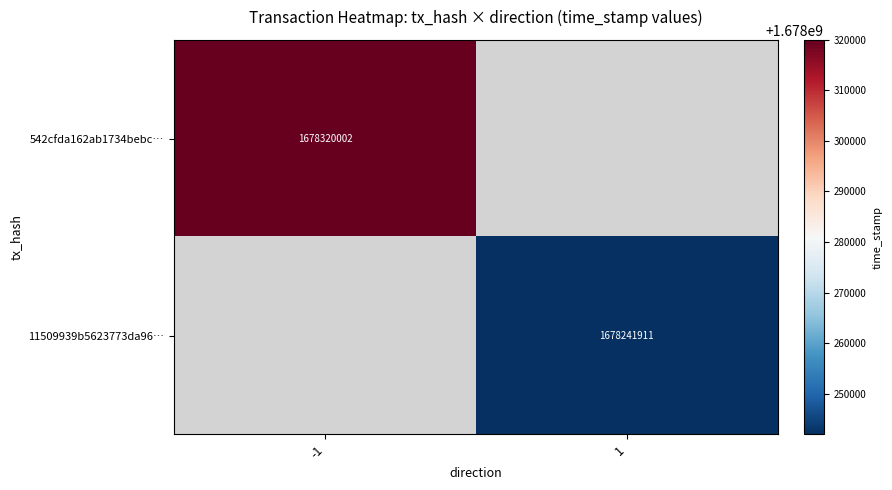

How many distinct data groups are displayed?

2